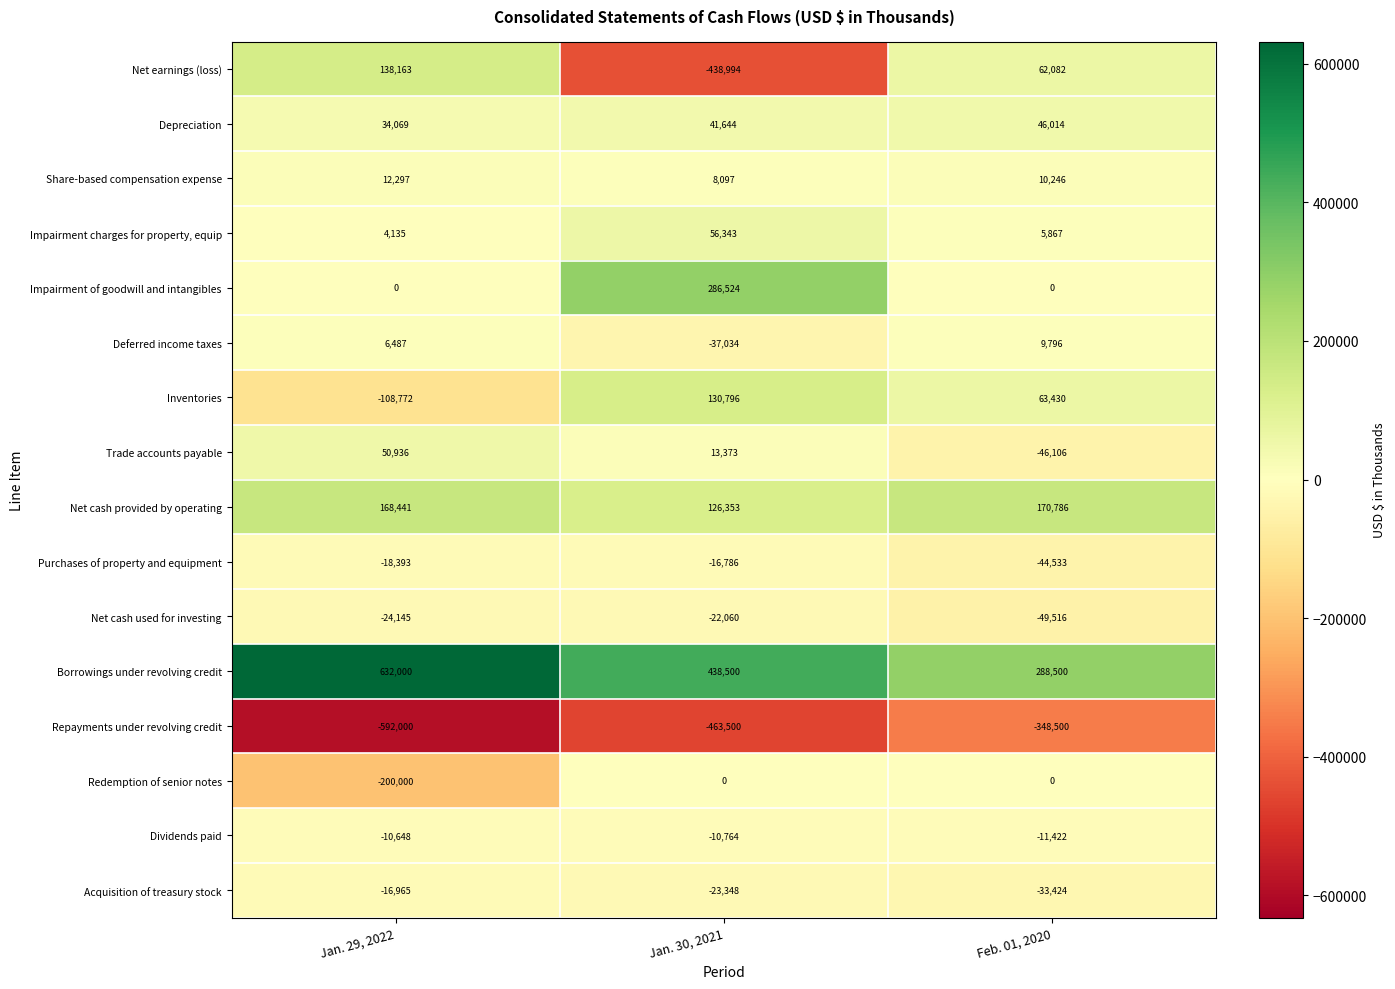

What is the total value across all series at Feb. 01, 2020?

123220